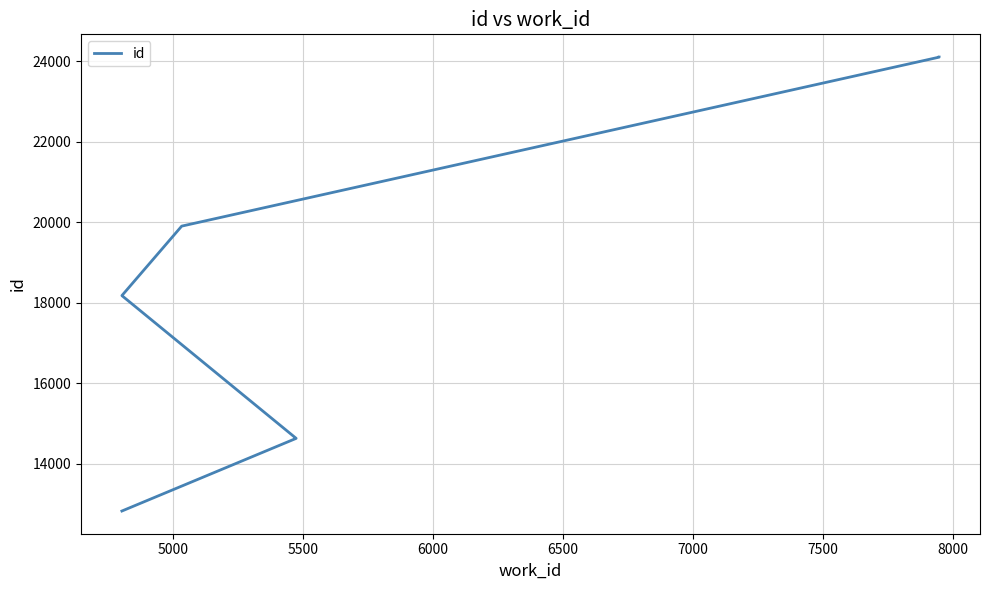

Is this an area chart (filled region under the line)?

No